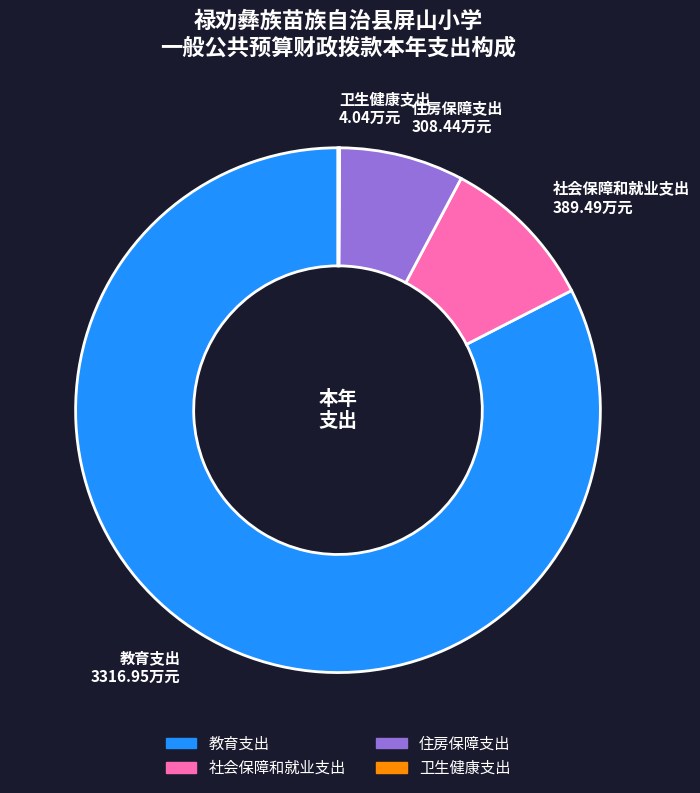

Which category has the biggest portion of the pie?

教育支出